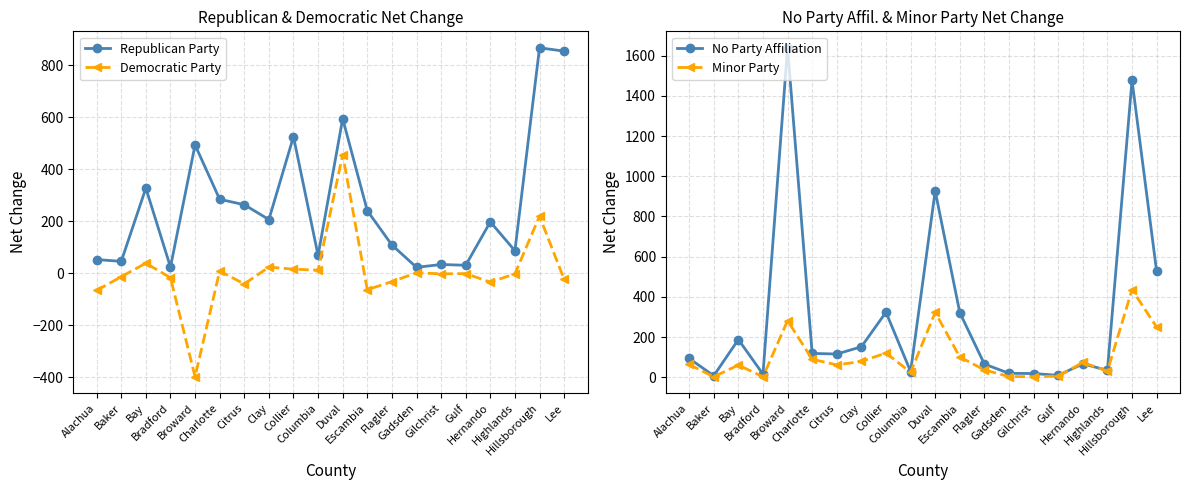

What is the difference between the No Party Affiliation values at Charlotte and Baker?

111